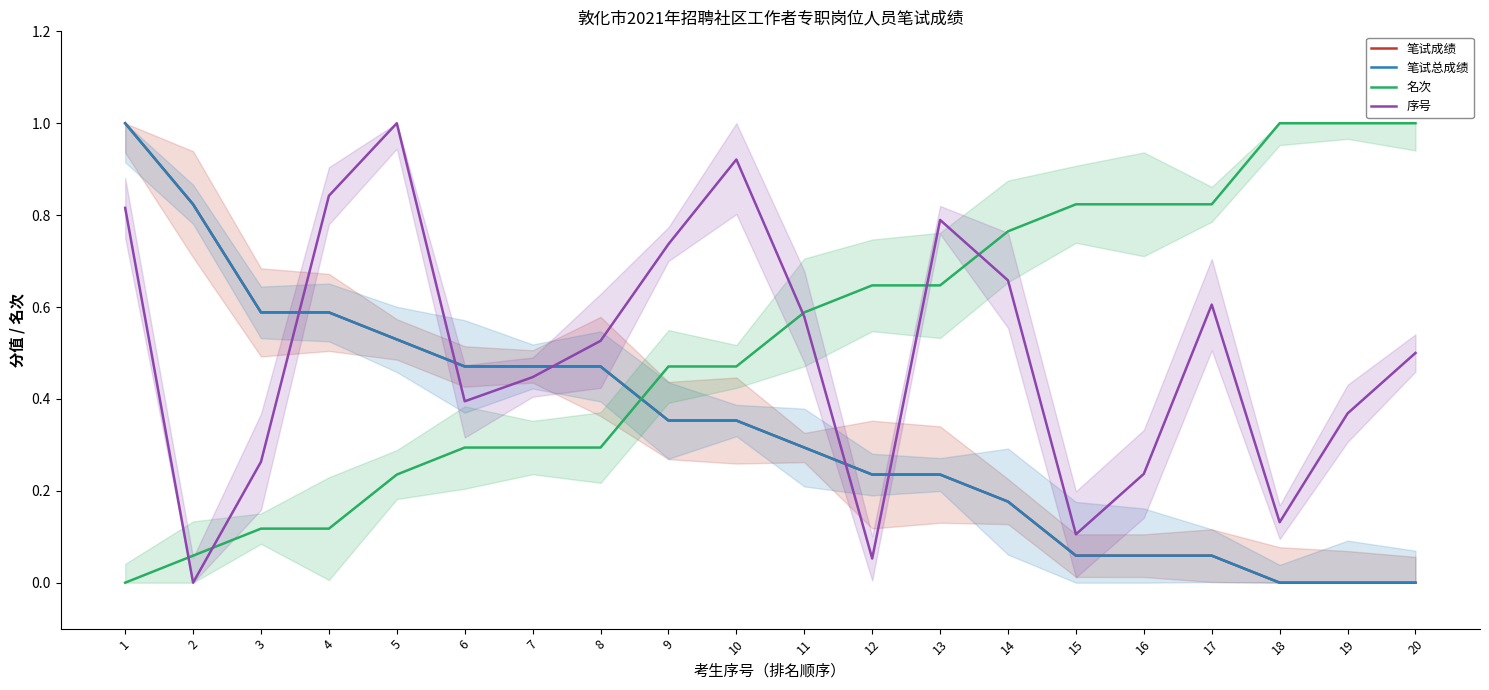

True or false: 笔试总成绩 and 笔试成绩 intersect in this chart.

False